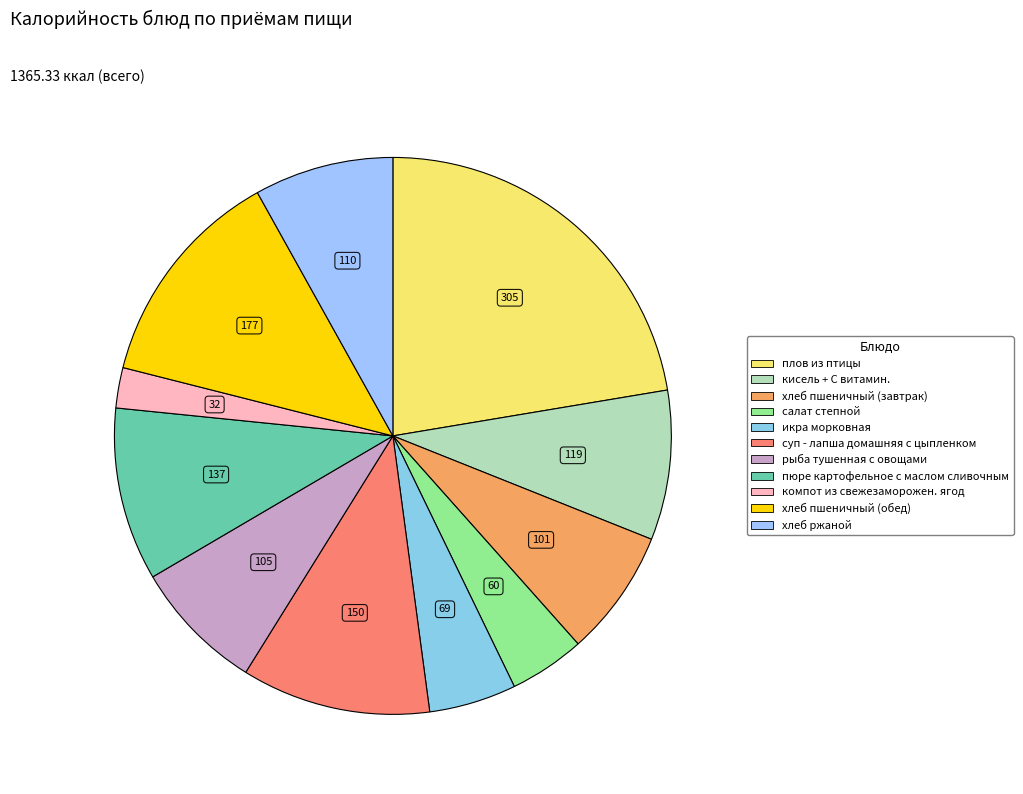

To the nearest percent, what is the difference between the салат степной and хлеб ржаной slice percentages?

4%